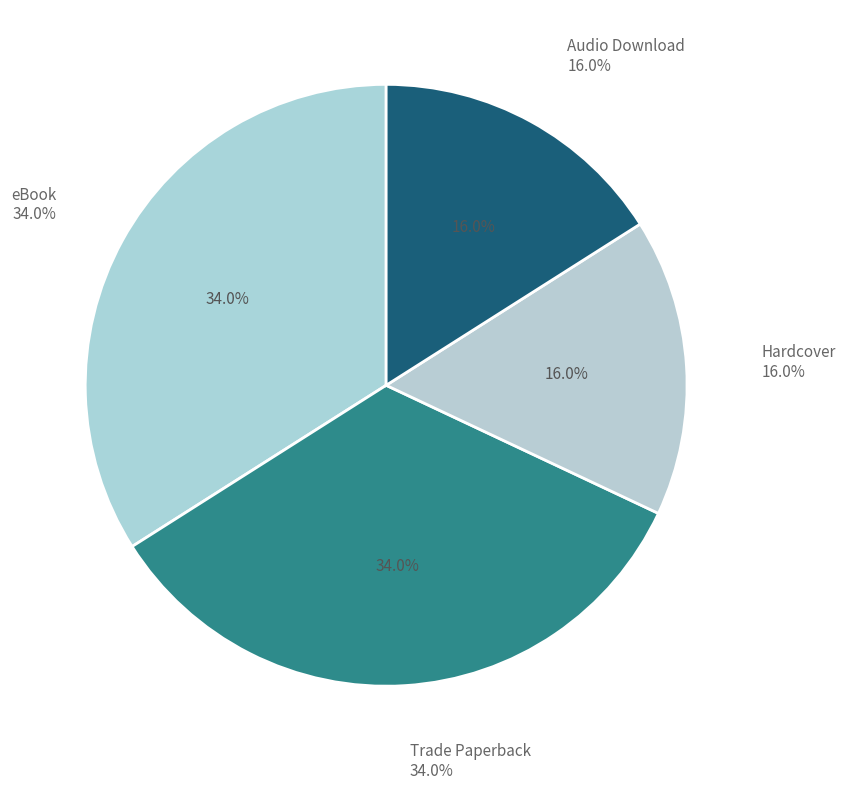

Does any single category account for the majority?

No